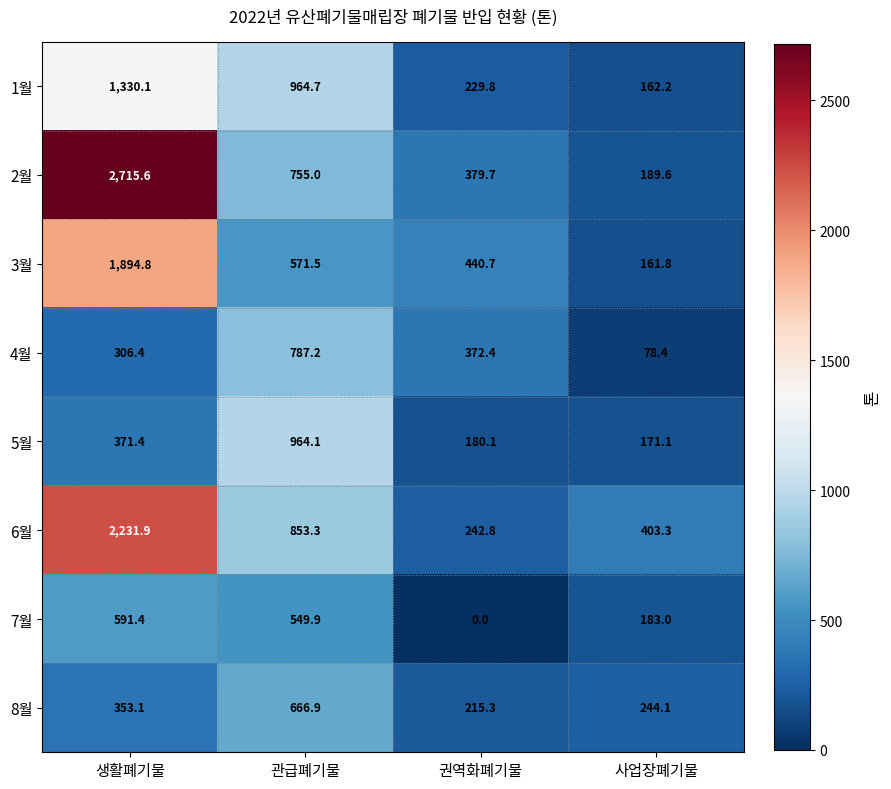

At which label does 6월 first exceed 853?

생활폐기물